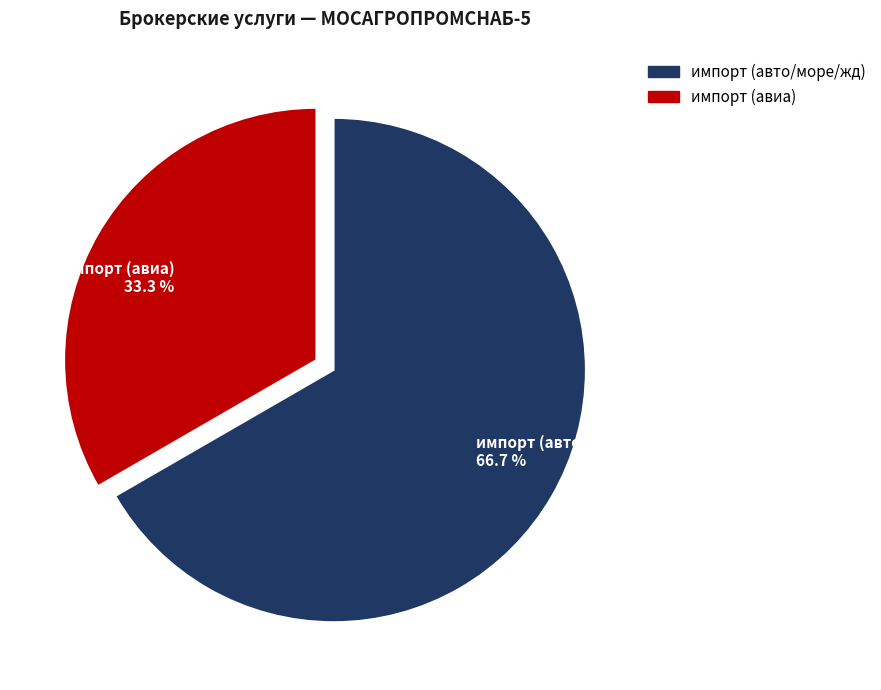

Which has a higher value, импорт (авиа) or импорт (авто/море/жд)?

импорт (авто/море/жд)